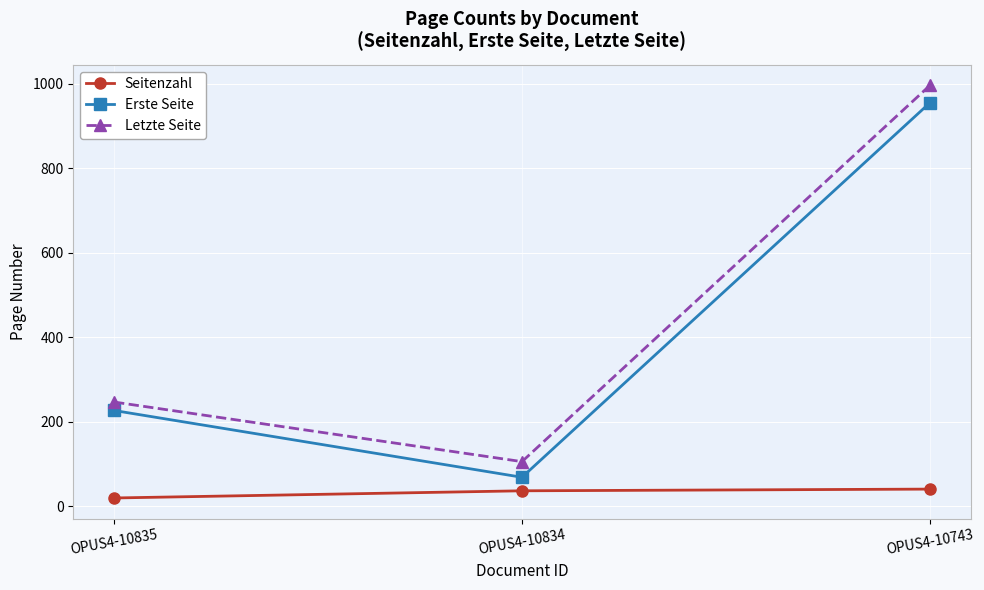

The value of Erste Seite at OPUS4-10835 is 406. True or false?

False